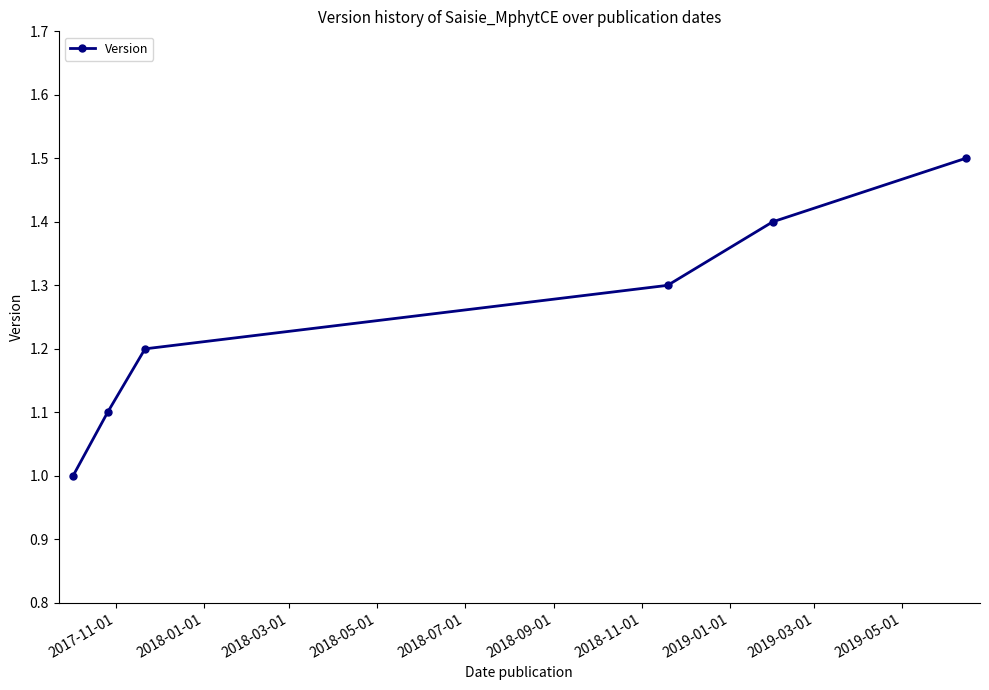

What is the greatest value displayed?

1.5